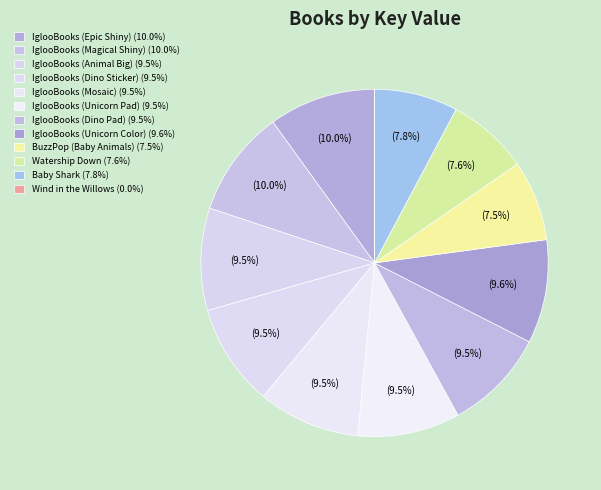

Rank the categories by value from highest to lowest.

IglooBooks (Magical Shiny), IglooBooks (Epic Shiny), IglooBooks (Unicorn Color), IglooBooks (Mosaic), IglooBooks (Dino Sticker), IglooBooks (Animal Big), IglooBooks (Unicorn Pad), IglooBooks (Dino Pad), Baby Shark, Watership Down, BuzzPop (Baby Animals), Wind in the Willows